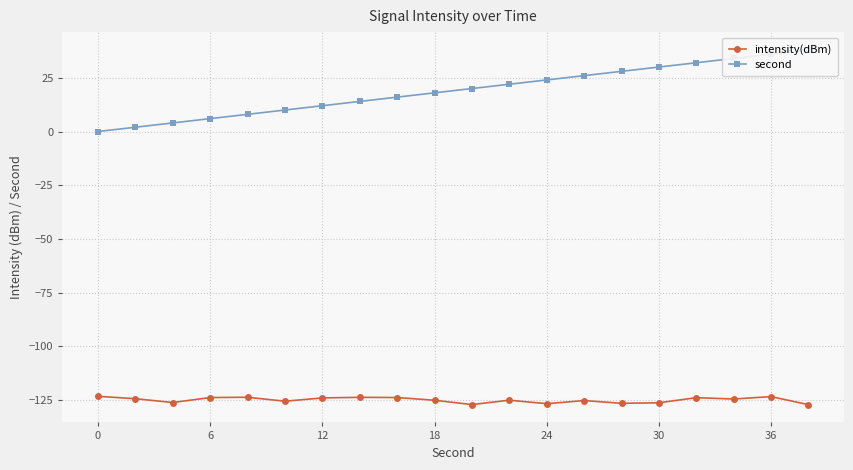

How many values in the intensity(dBm) series exceed -124?

8